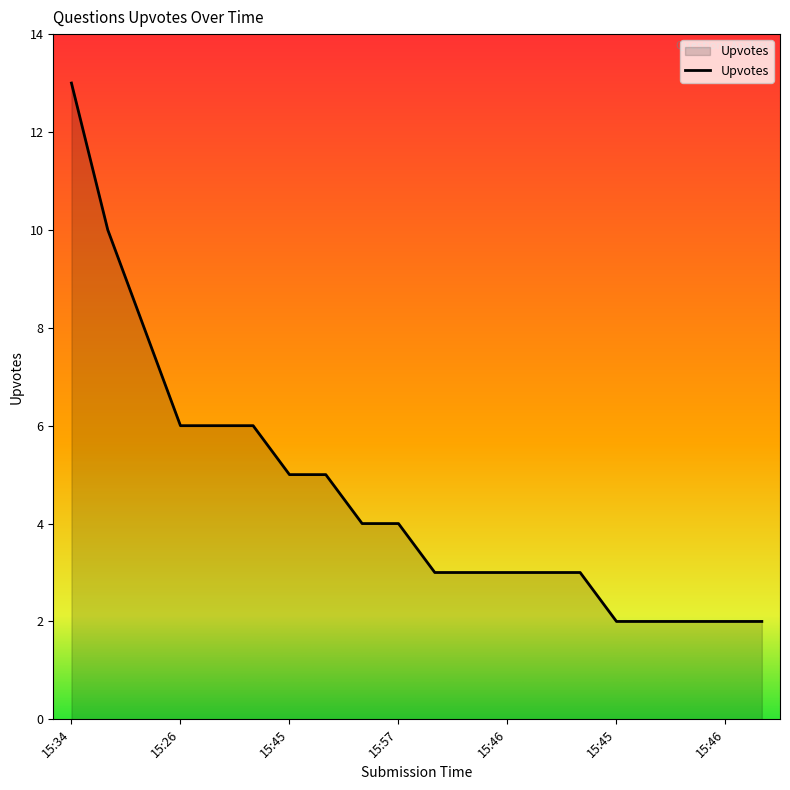

What is the difference between the maximum and minimum values?

11